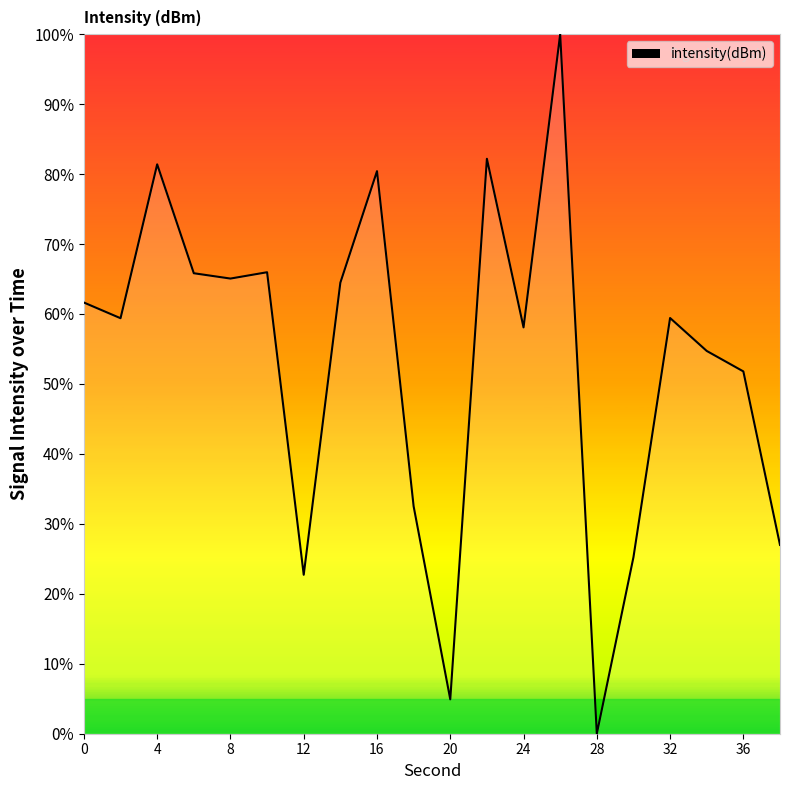

What is the greatest value displayed?

100.0